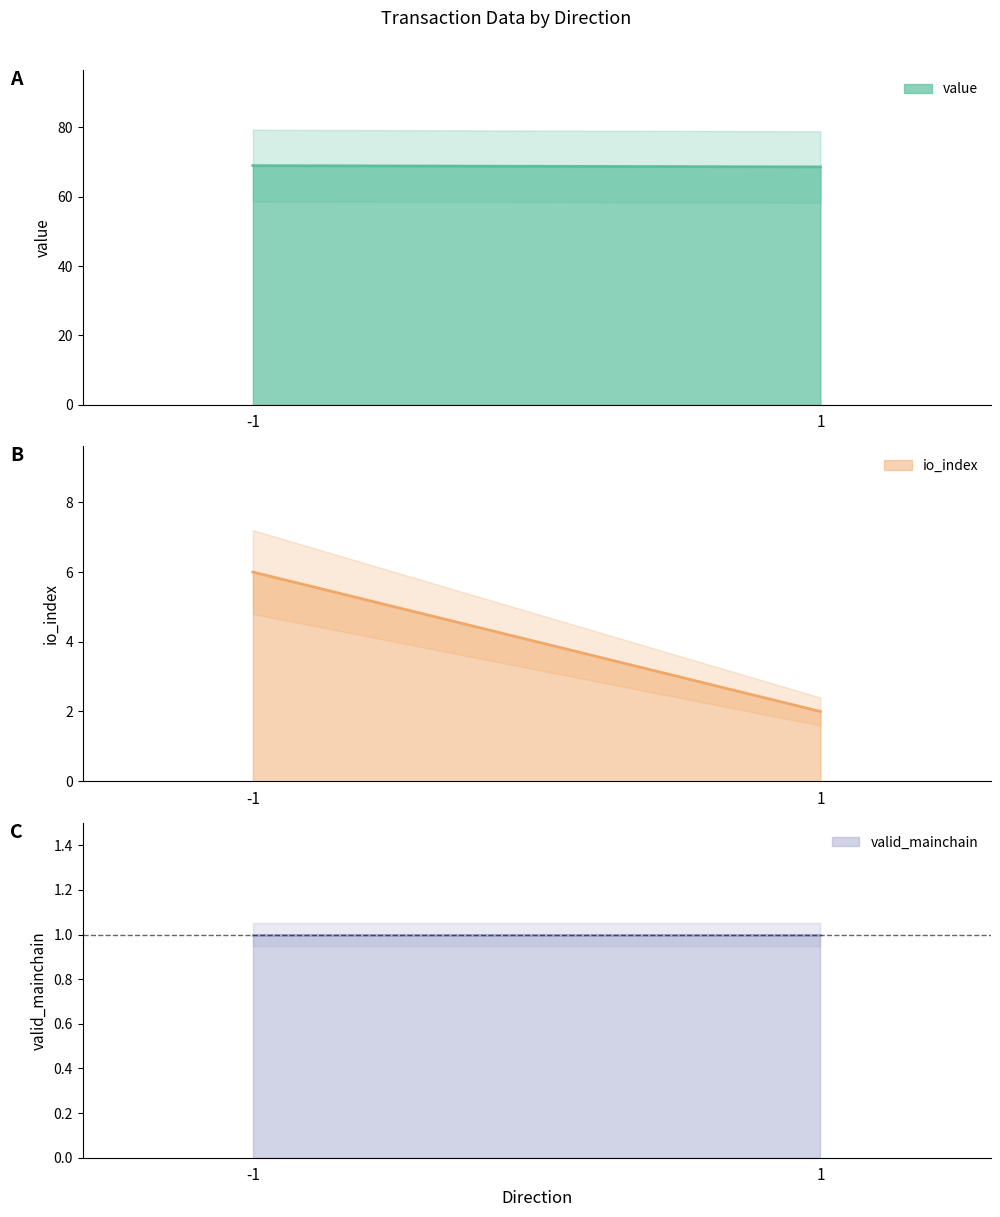

How many lines are shown in the chart?

3